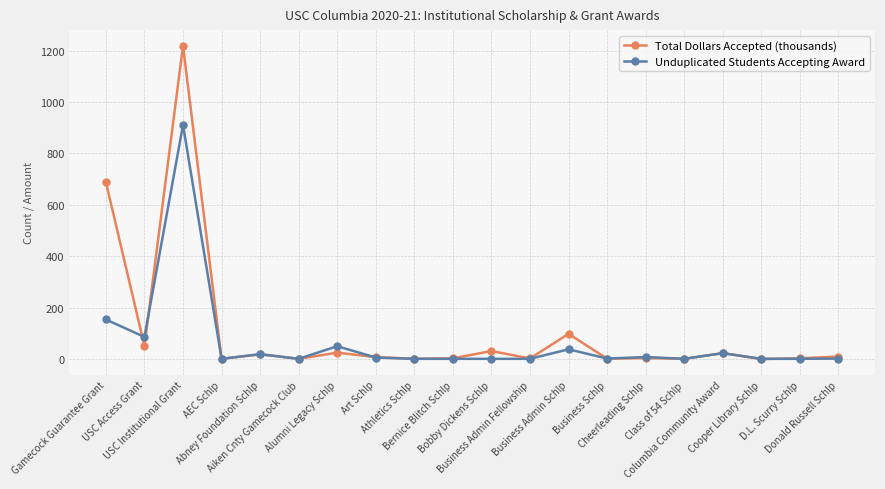

How many data points in Total Dollars Accepted (thousands) are less than 7?

10